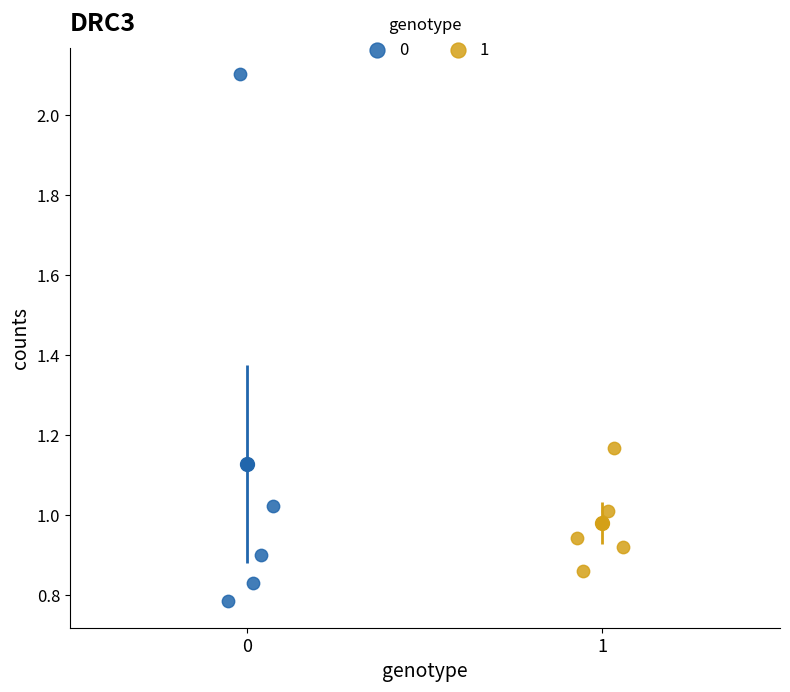

What are all the series names shown in the legend?

0, 1